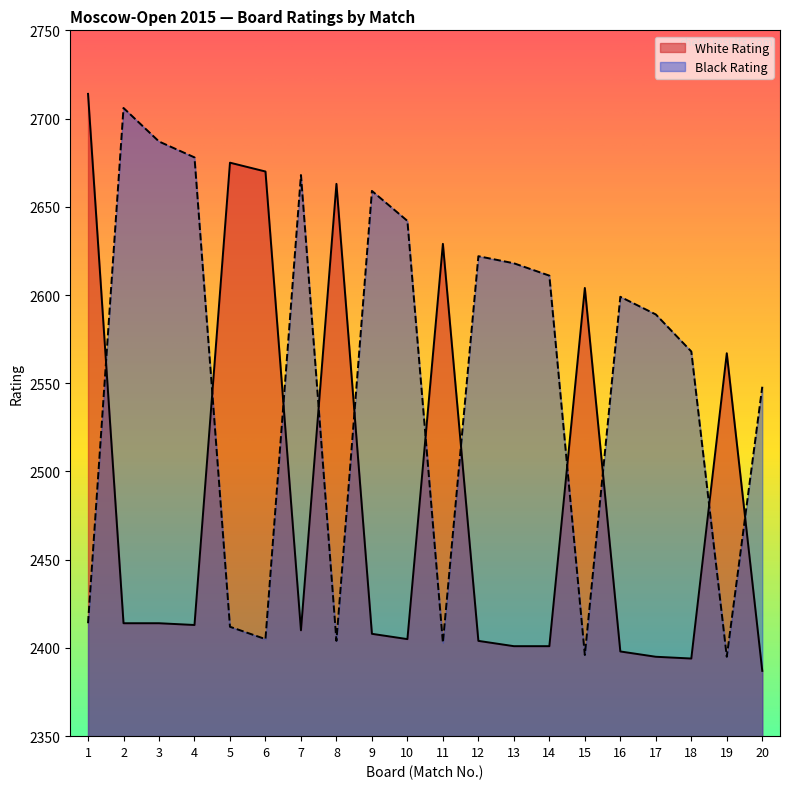

At which label is Black Rating closest to 2550?

20